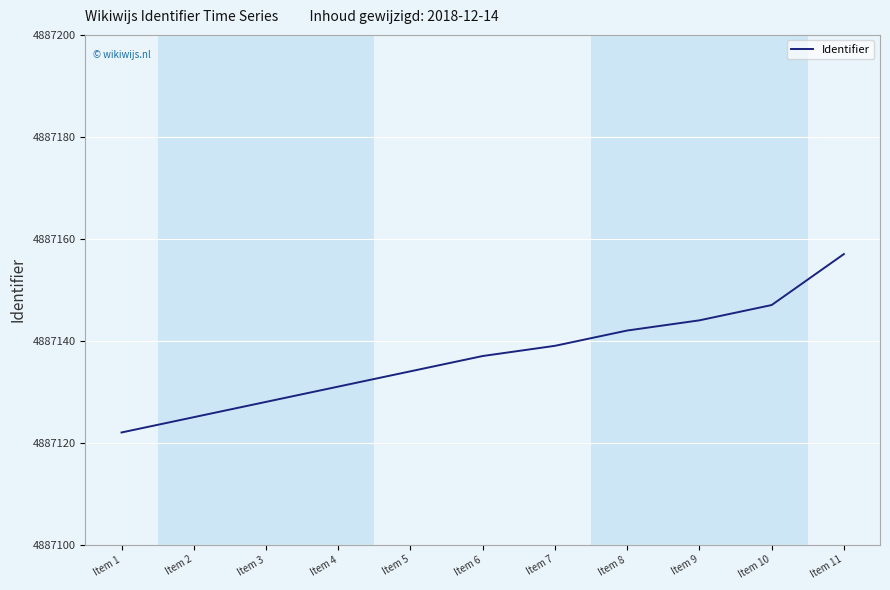

True or false: there are more than 0 points higher than both neighbors.

False